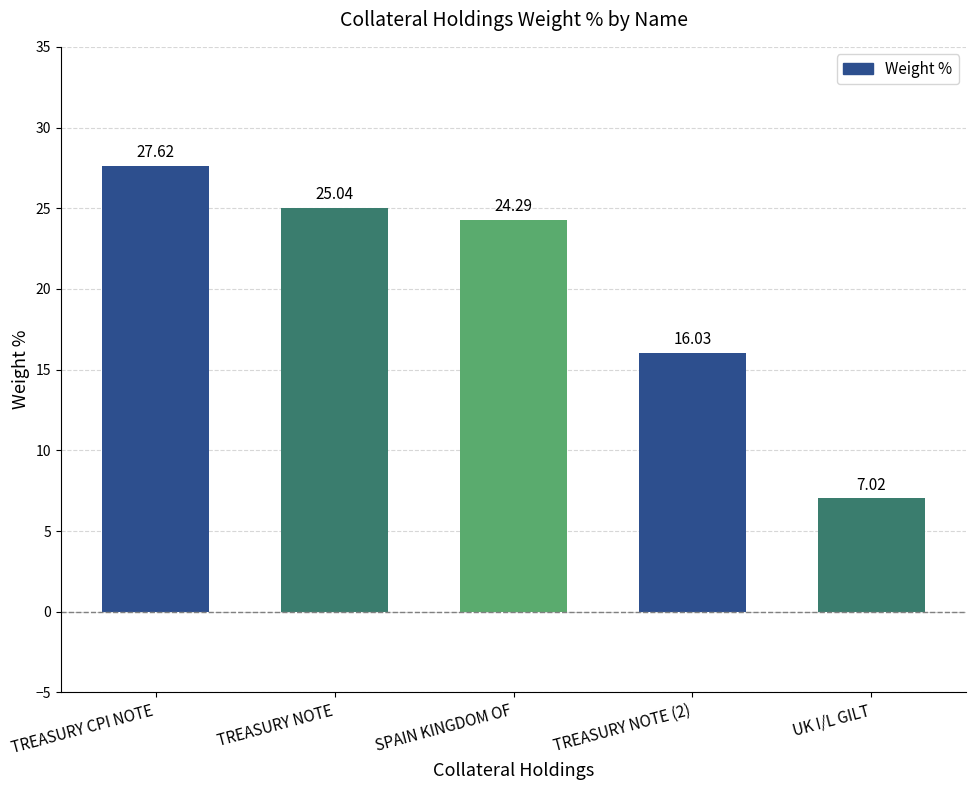

Which label corresponds to the largest value in the chart?

TREASURY CPI NOTE